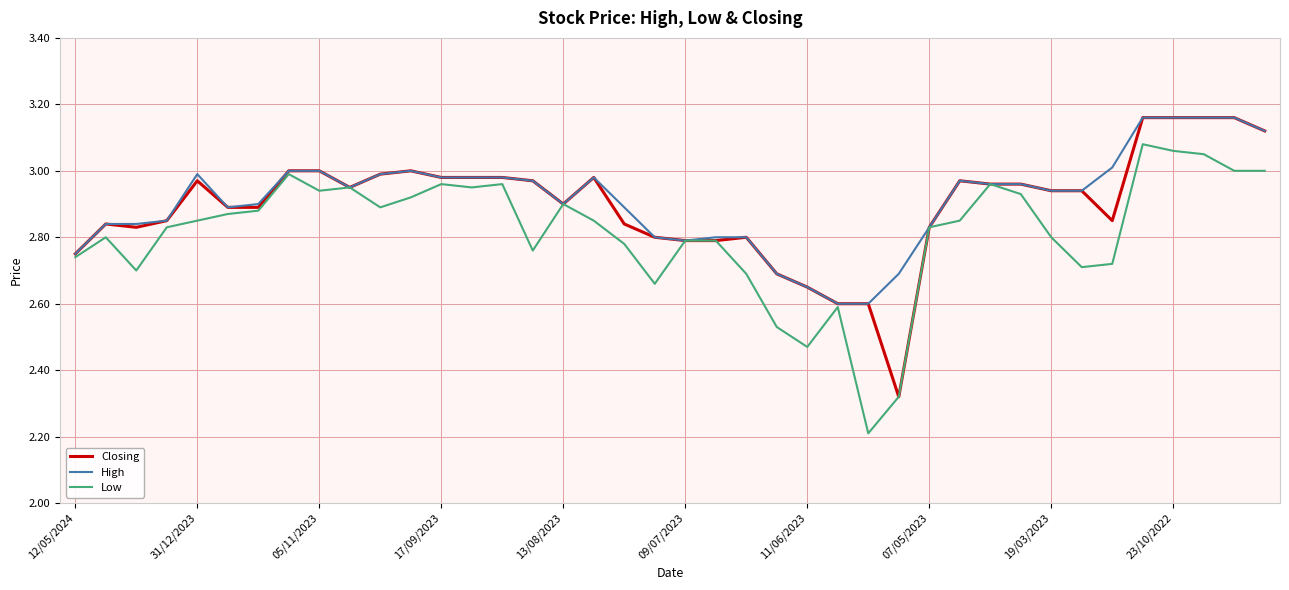

Reading right to left, extract all data points from this chart.

Closing: 3.1	3.2	3.2	3.2	3.2	2.9	2.9	2.9	3.0	3.0	3.0	2.8	2.3	2.6	2.6	2.6	2.7	2.8	2.8	2.8	2.8	2.8	3.0	2.9	3.0	3.0	3.0	3.0	3.0	3.0	3.0	3.0	3.0	2.9	2.9	3.0	2.9	2.8	2.8	2.8
High: 3.1	3.2	3.2	3.2	3.2	3.0	2.9	2.9	3.0	3.0	3.0	2.8	2.7	2.6	2.6	2.6	2.7	2.8	2.8	2.8	2.8	2.9	3.0	2.9	3.0	3.0	3.0	3.0	3.0	3.0	3.0	3.0	3.0	2.9	2.9	3.0	2.9	2.8	2.8	2.8
Low: 3.0	3.0	3.0	3.1	3.1	2.7	2.7	2.8	2.9	3.0	2.9	2.8	2.3	2.2	2.6	2.5	2.5	2.7	2.8	2.8	2.7	2.8	2.9	2.9	2.8	3.0	3.0	3.0	2.9	2.9	3.0	2.9	3.0	2.9	2.9	2.9	2.8	2.7	2.8	2.7